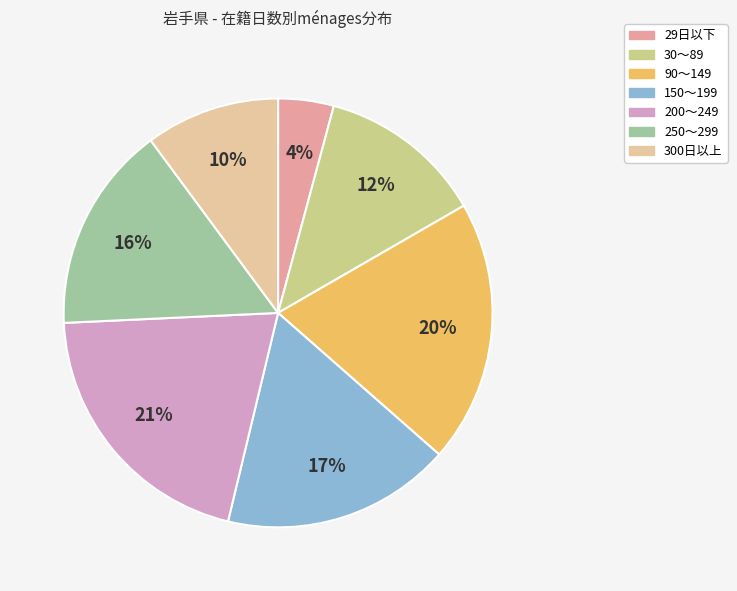

How many segments does this pie chart have?

7